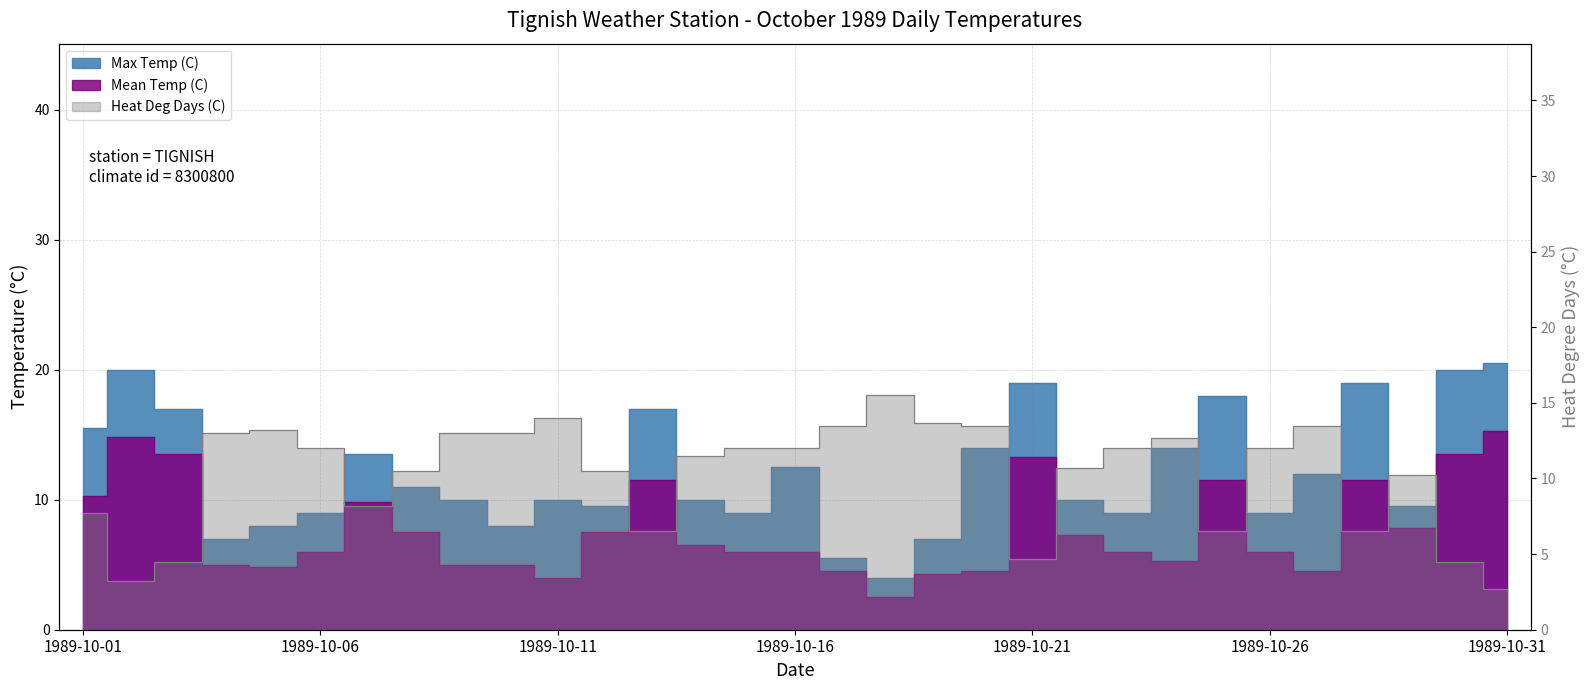

What is the value of the Heat Deg Days (C) point at the 29th from the left?

10.2